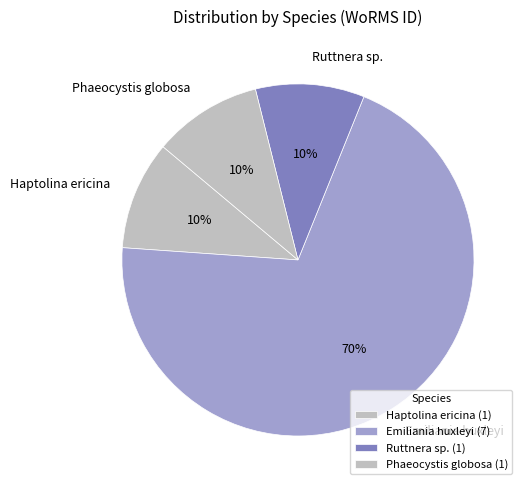

Approximately how many times larger is the value at Haptolina ericina compared to Ruttnera sp.?

1.0